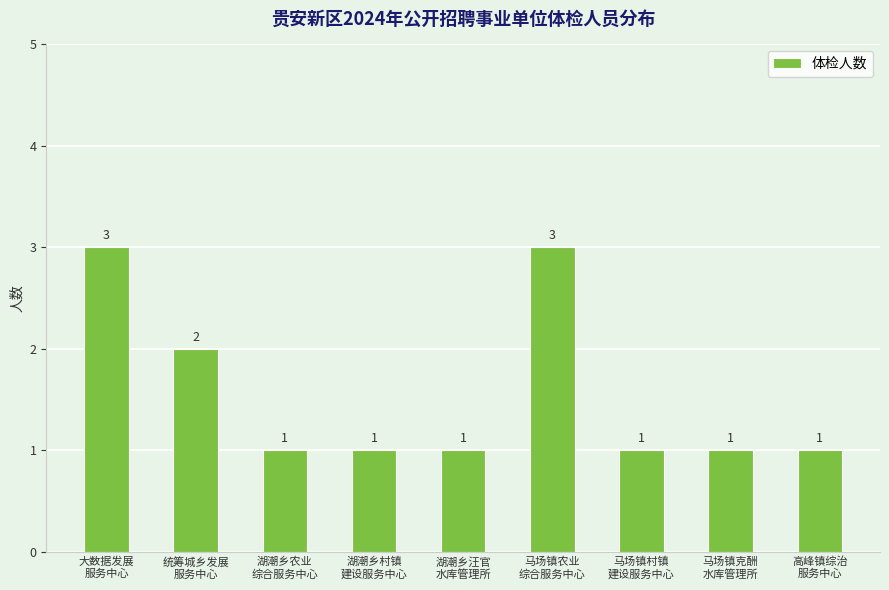

What is the minimum value shown in the chart?

1